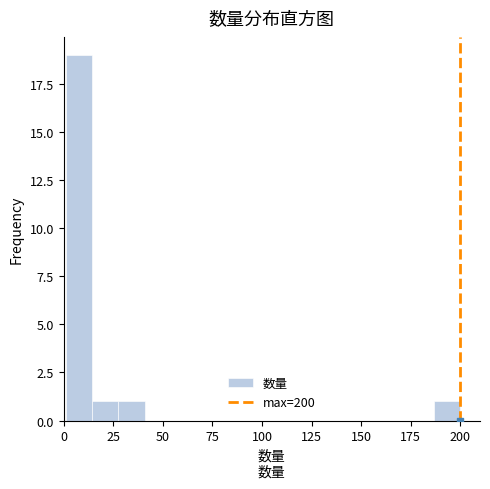

Around what value on the x-axis is the tallest bar? Give the approximate position of its centre, as read against the axis.

10